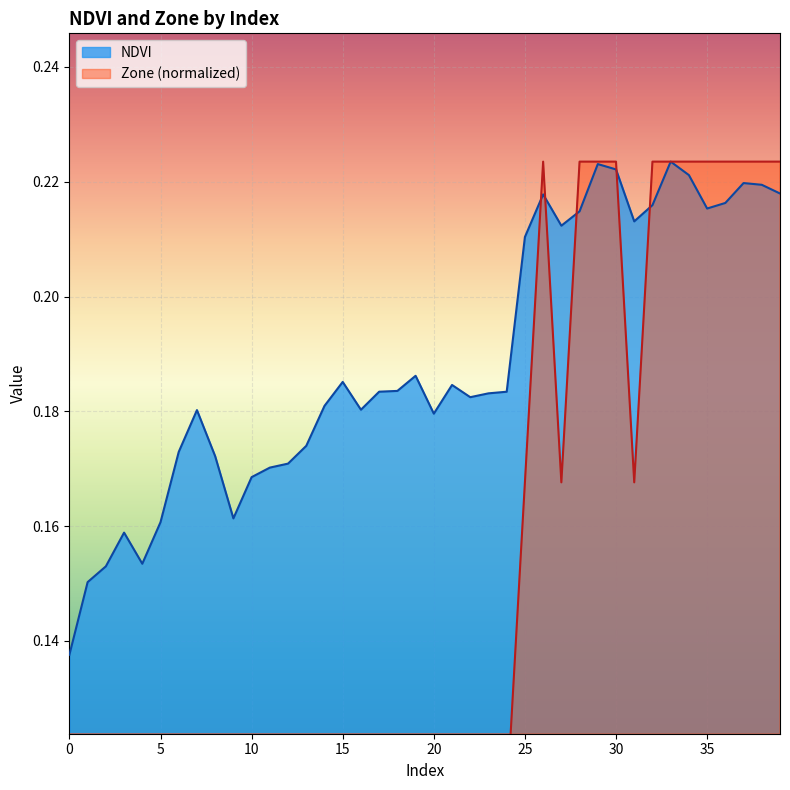

Rank the series by their average value, from highest to lowest.

NDVI, Zone